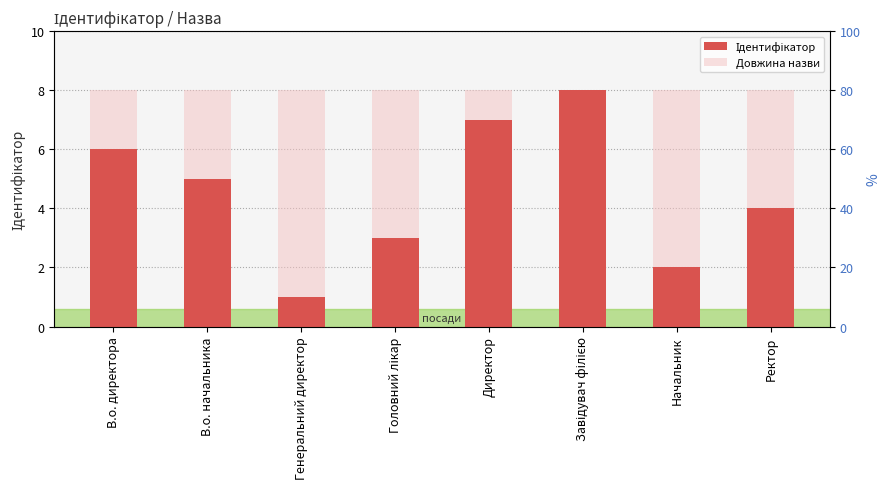

Rank the series at Головний лікар from highest to lowest value.

Довжина назви, Ідентифікатор